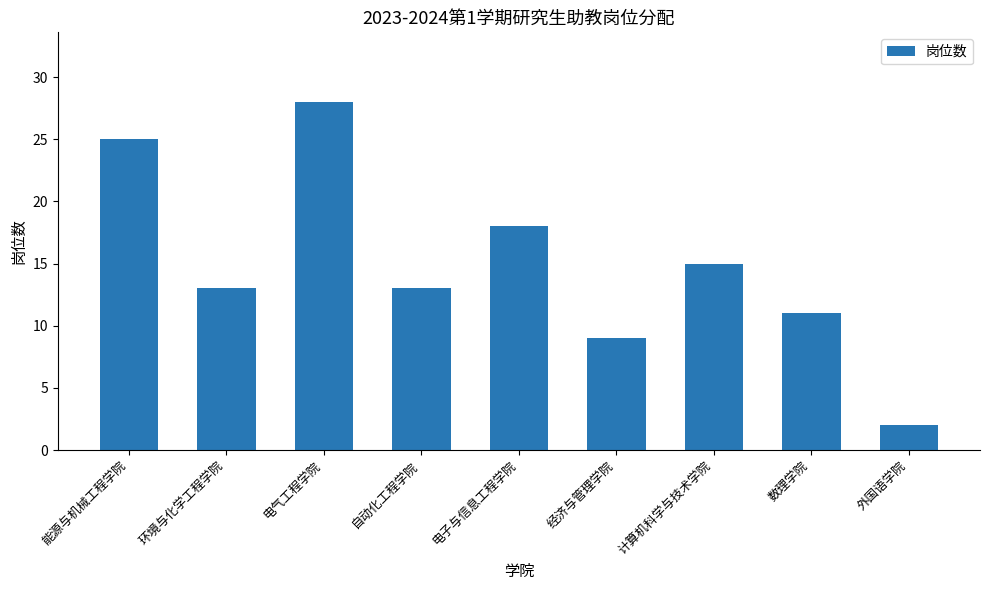

True or false: the data shows 42 at 电气工程学院.

False